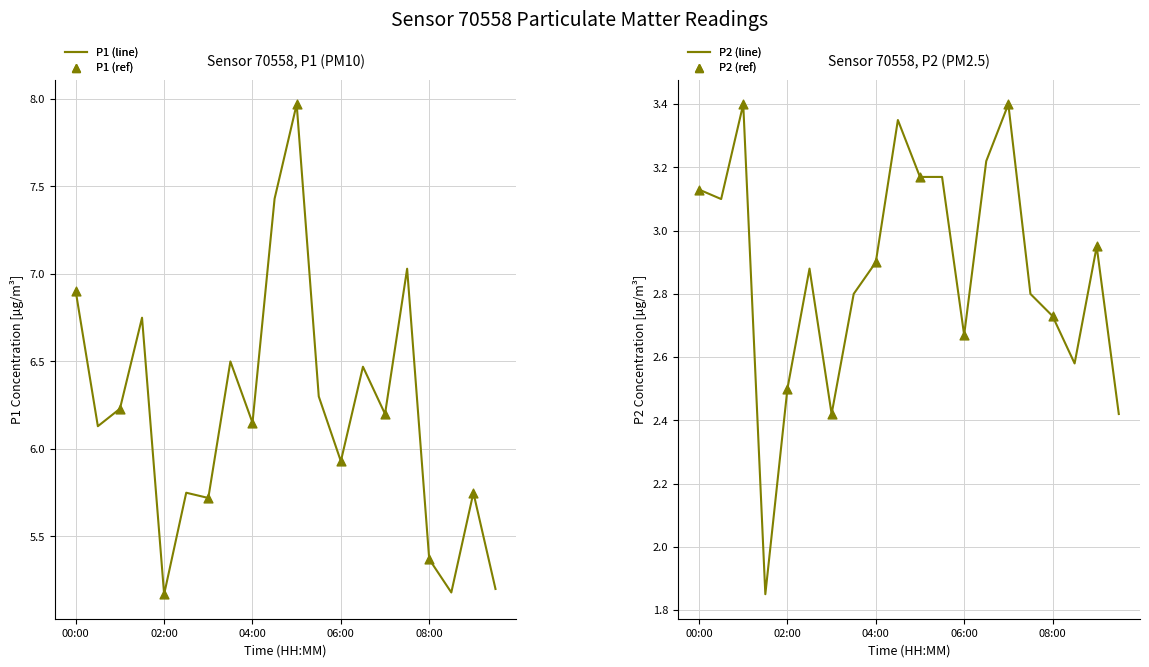

Which series has the largest total across all categories?

P1